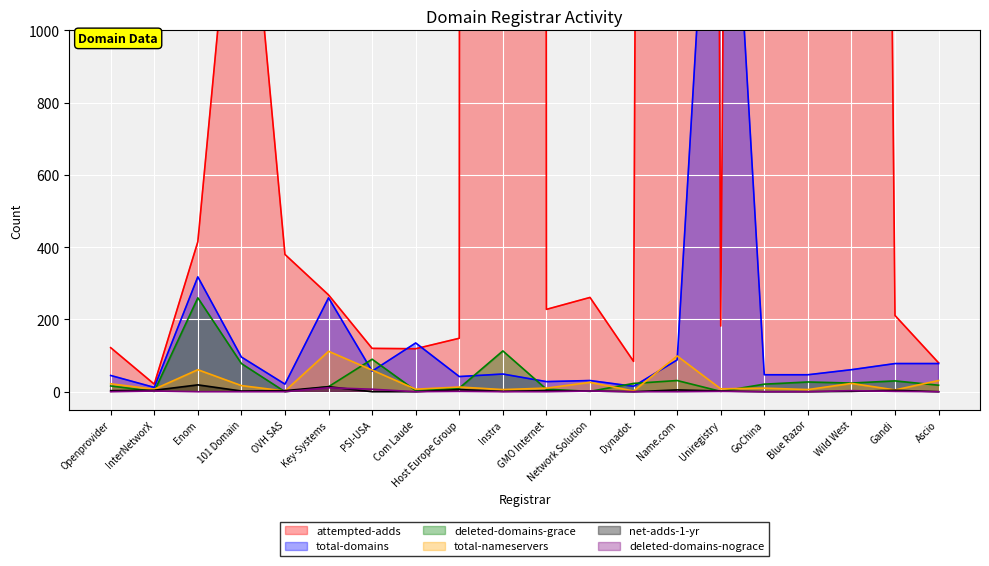

How many times do total-nameservers and net-adds-1-yr cross each other?

2